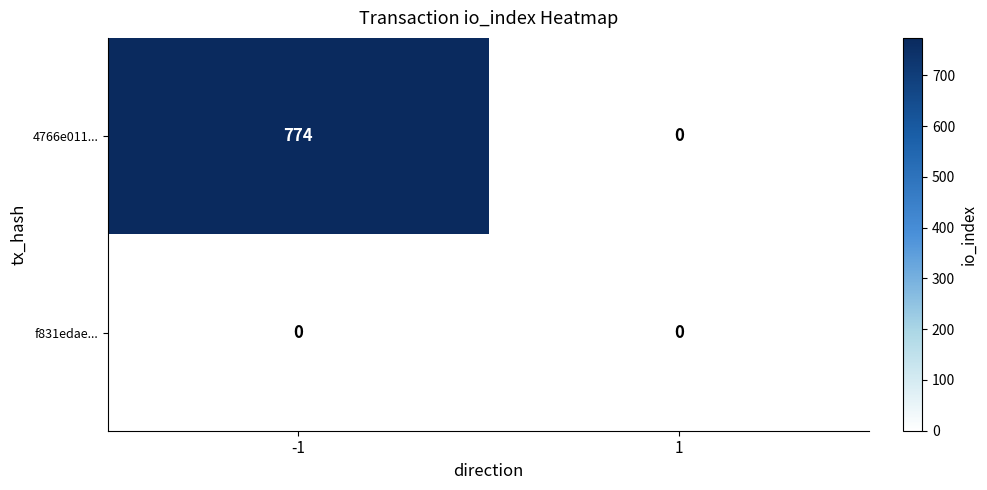

What is the sum of all 4766e011... values?

774